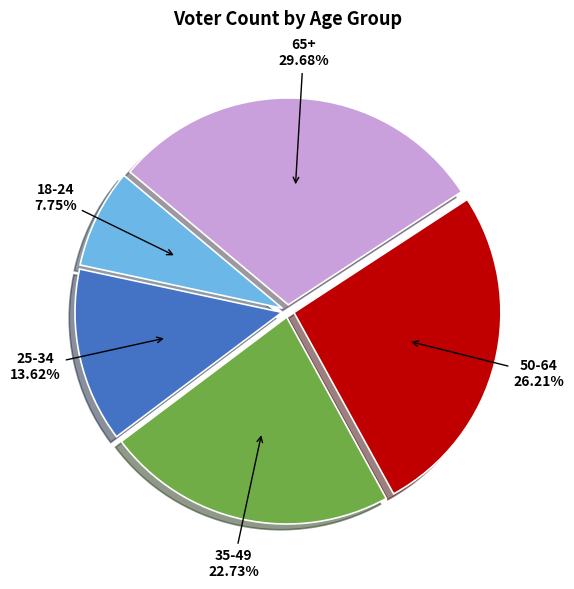

Between 35-49 and 65+, which is larger?

65+